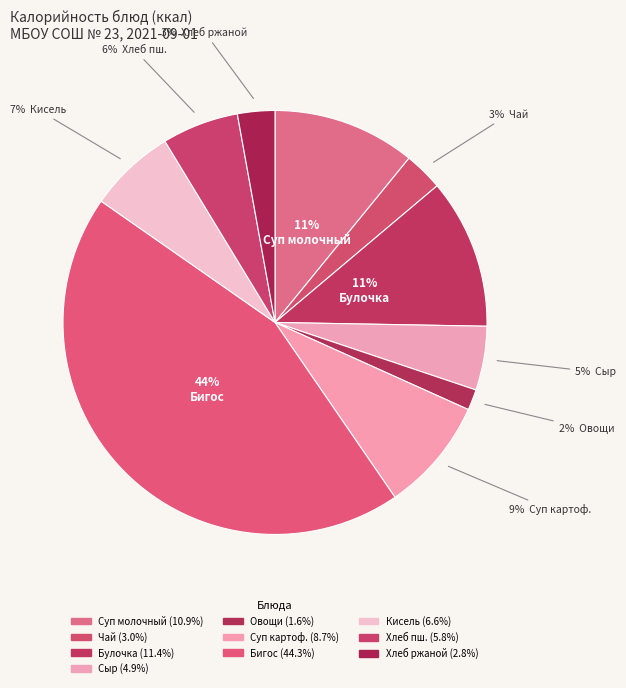

How many segments does this pie chart have?

10